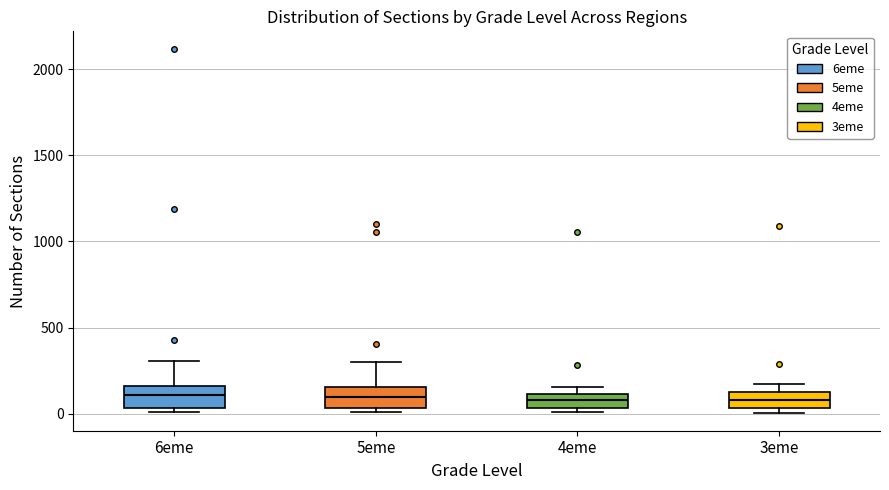

Reading left to right, transcribe this box plot: for each box, give where its median line is, the range the box spans, and where its two whiskers end, as read against the y-axis. The values are not printed on the chart, so give them approximately, as read against the axis.

6eme: median 100, box 50 to 150, whiskers 0 to 300
5eme: median 100, box 50 to 150, whiskers 0 to 300
4eme: median 100 (inside the box), box 50 to 100, whiskers 0 to 150
3eme: median 100, box 50 to 150, whiskers 0 to 150 (above the box's upper edge)